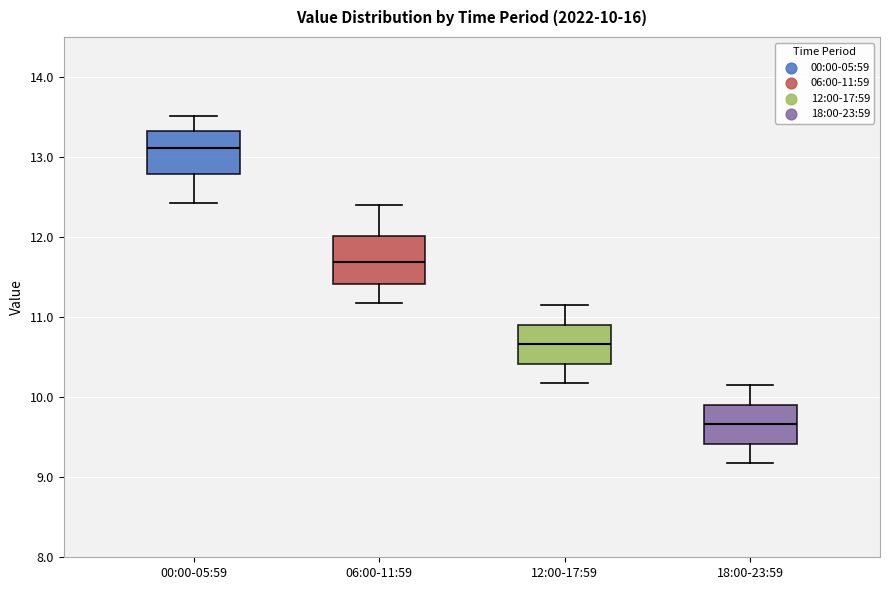

Which box's median line is the lowest?

18:00-23:59